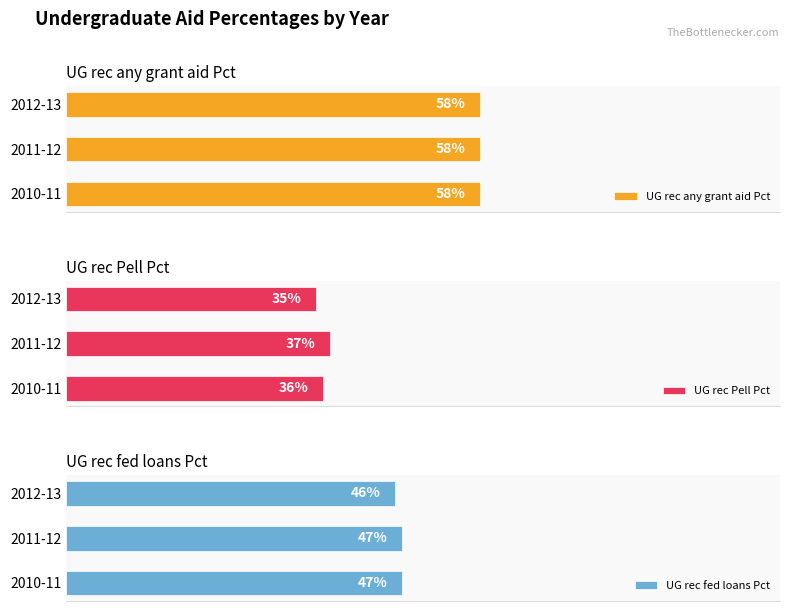

The UG rec fed loans Pct series shows 46.0 at 0. True or false?

True